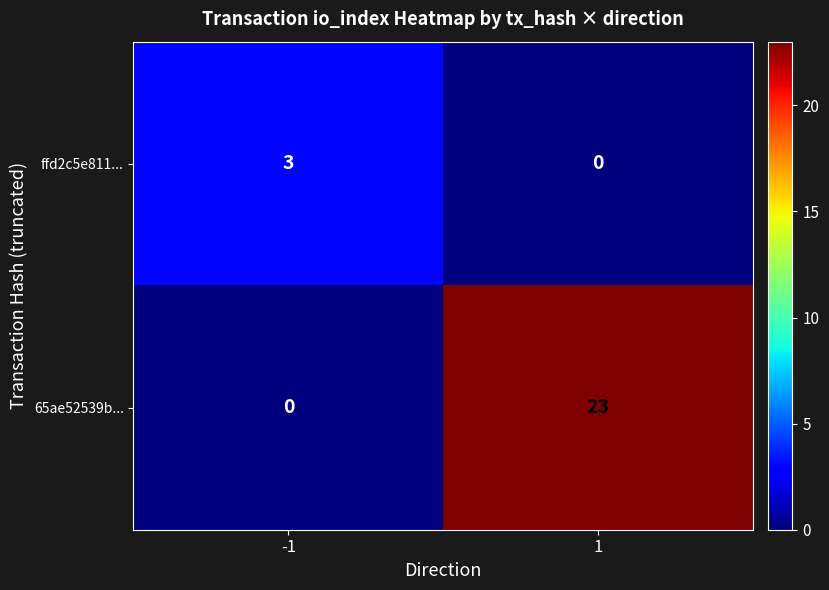

Which series has the largest total across all categories?

65ae52539b...